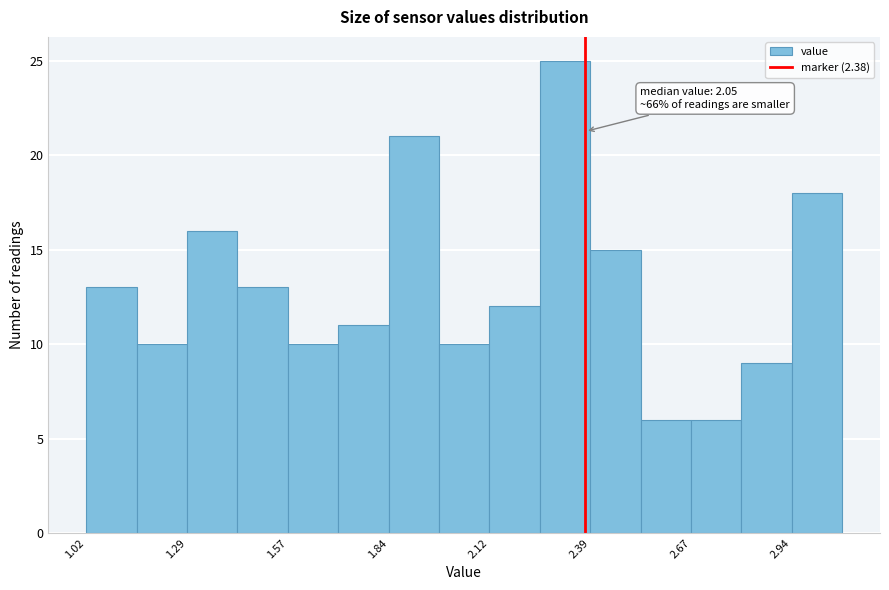

Read against the x-axis, roughly where is the centre of the tallest bar?

2.30